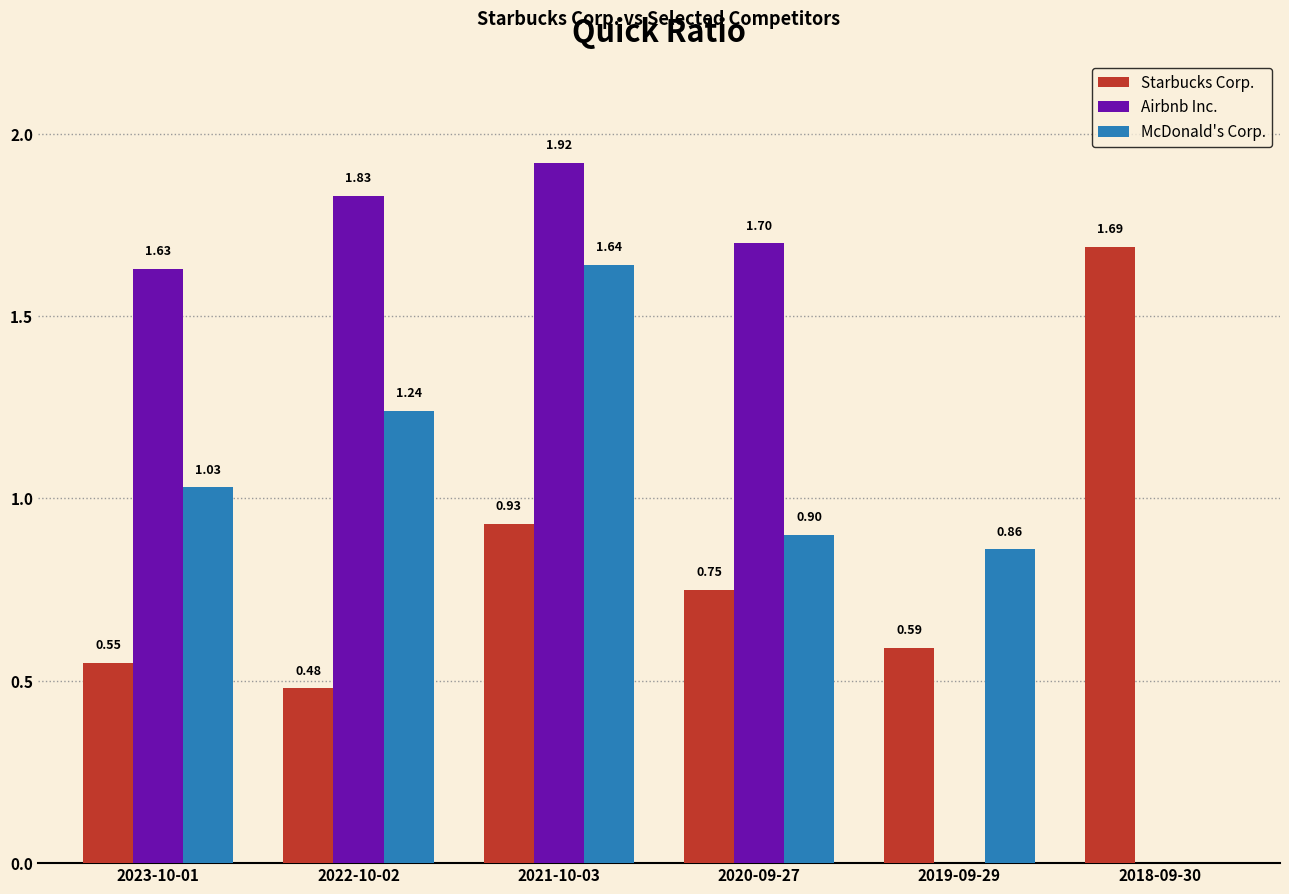

Is the value of Starbucks Corp. at 2022-10-02 greater than the value of McDonald's Corp. at 2021-10-03?

No